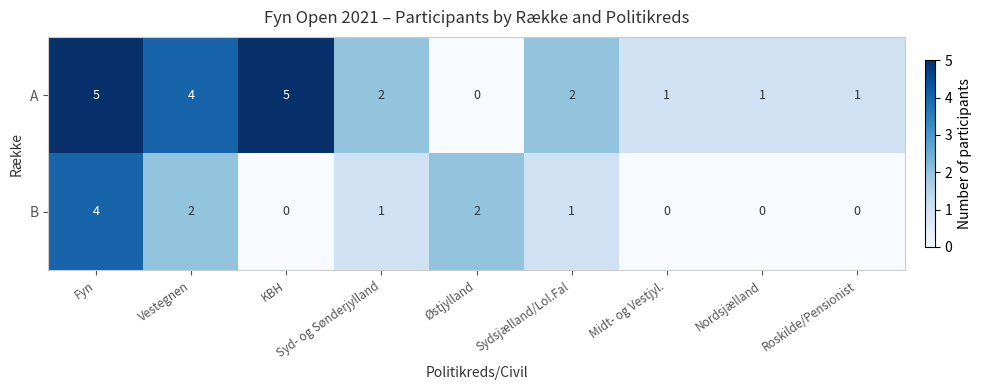

What is the sum of the B values at Fyn and Østjylland?

6